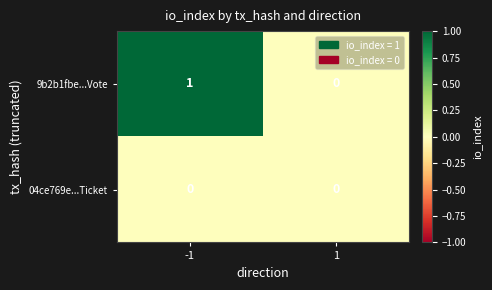

Reading left to right, extract all data points from this chart.

9b2b1fbe...Vote: -1=1	1=0
04ce769e...Ticket: -1=0	1=0